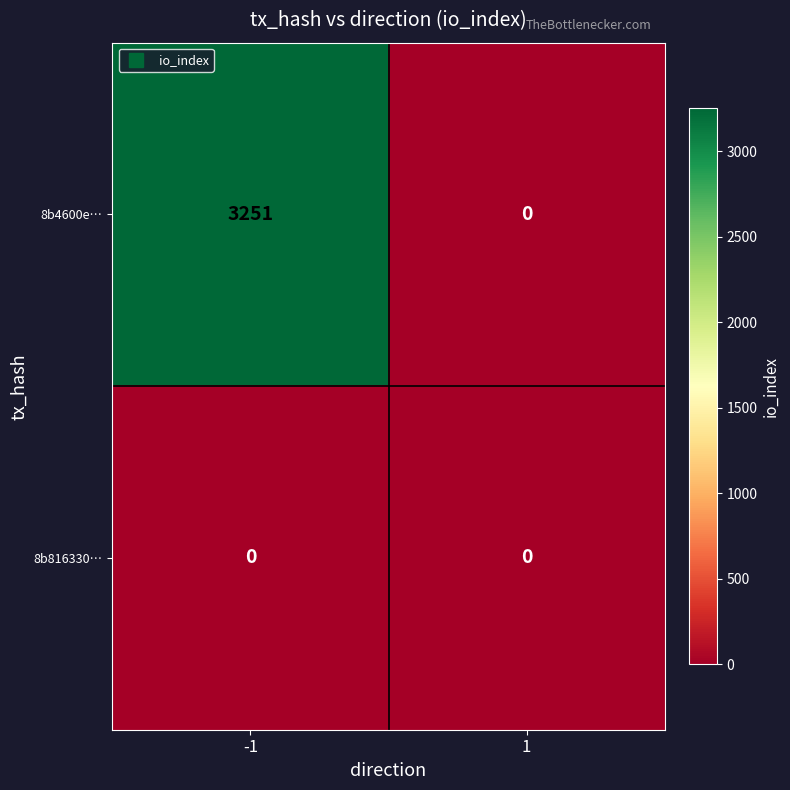

Which series changed the most between -1 and 1?

8b4600e…